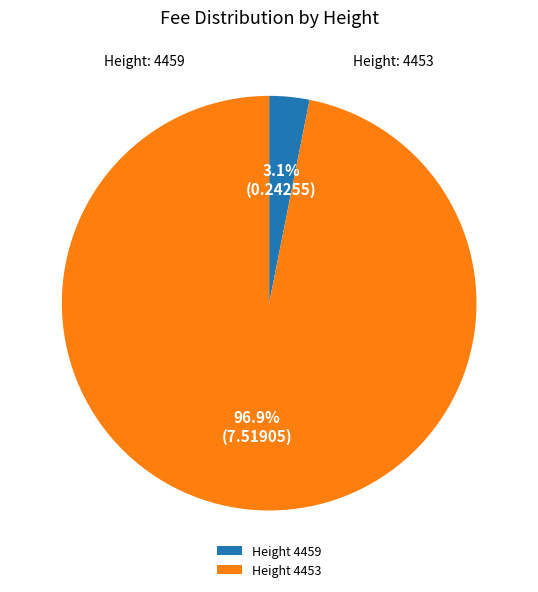

Which slice represents more than half of the pie?

Height 4453